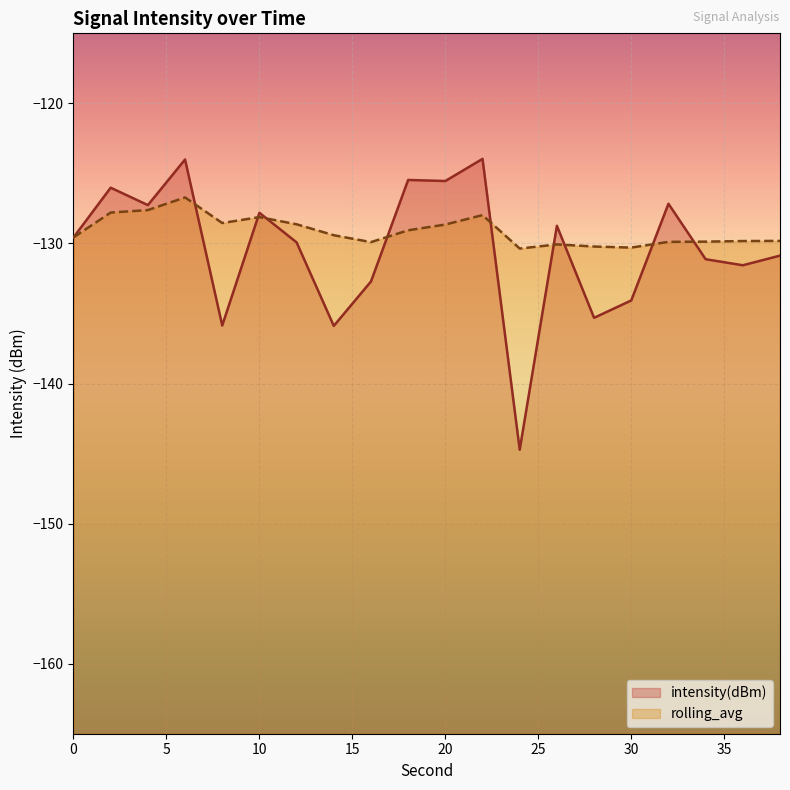

What is the sum of the intensity(dBm) values at 24 and 6?

-268.7